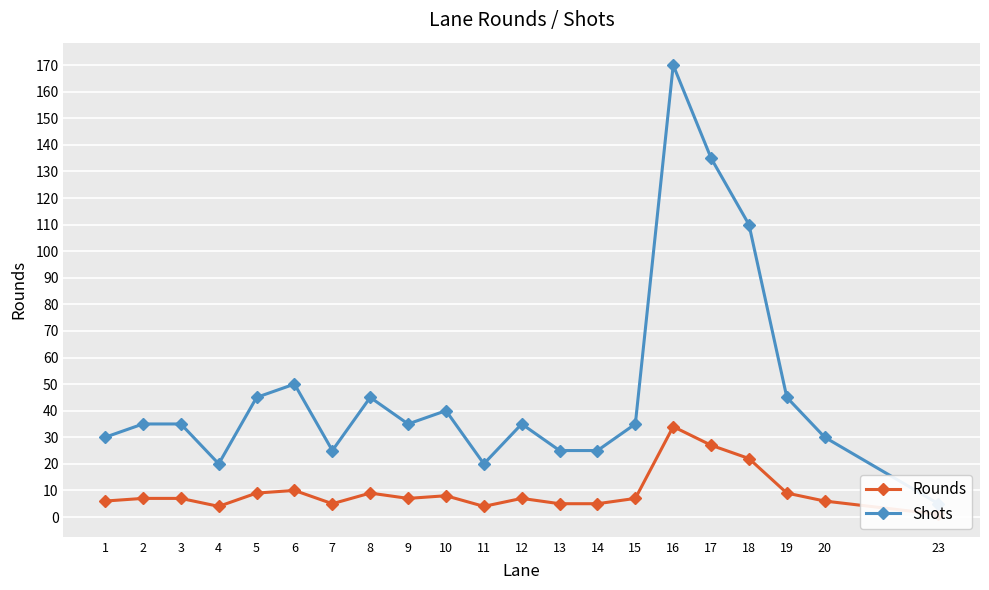

True or false: Rounds has a value of 2 at 7.

False